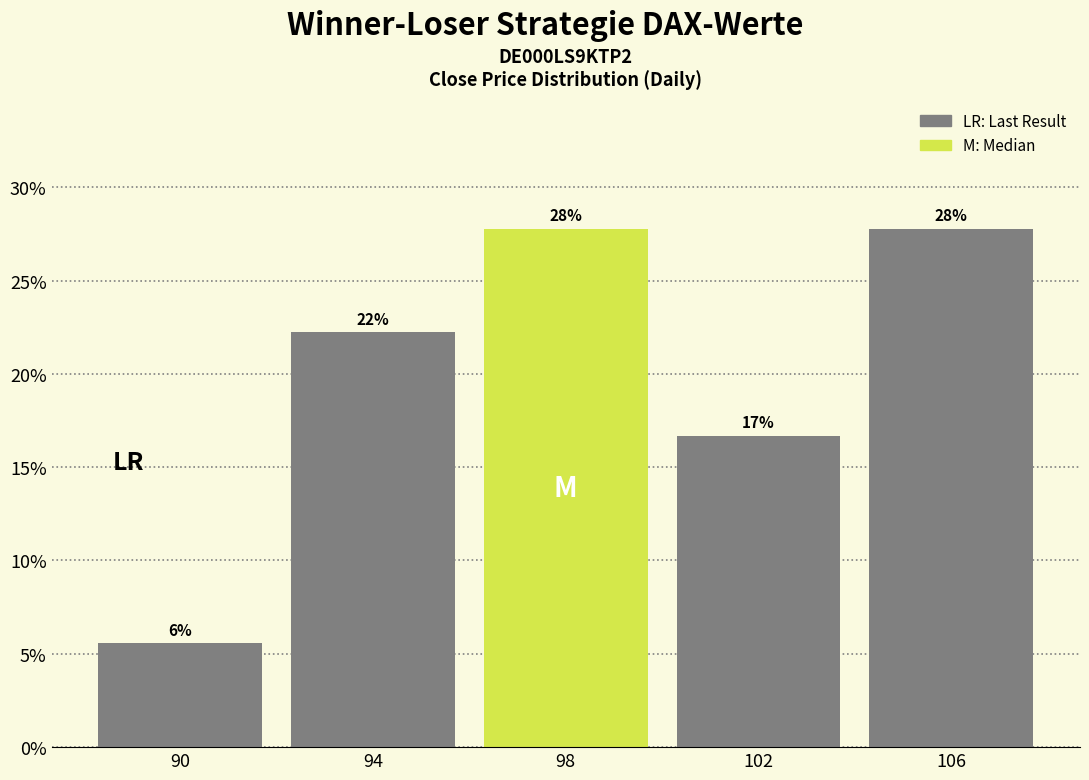

How many bars are there in total?

5